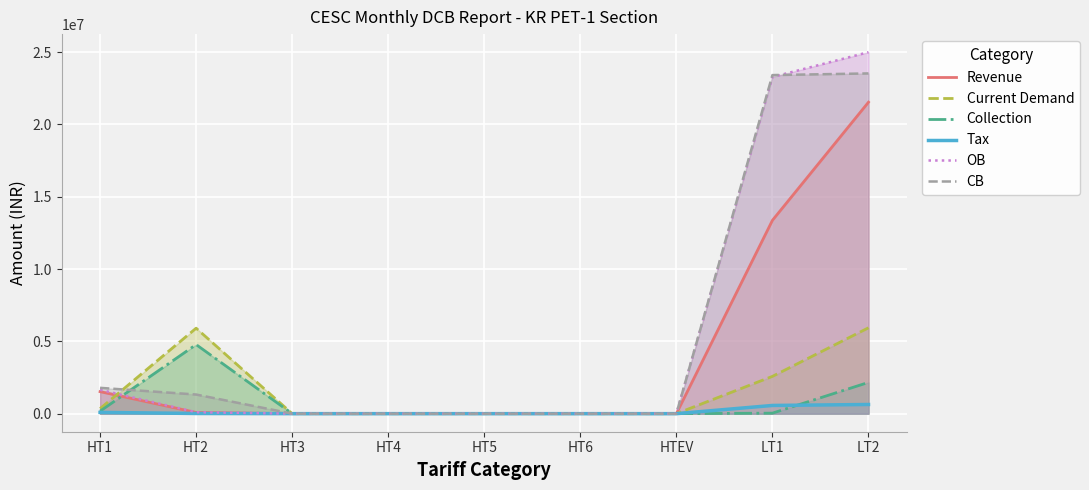

Reading left to right, list all the values displayed in this chart.

Revenue: HT1=1521250.4	HT2=80545.1	HT3=0.0	HT4=0.0	HT5=0.2	HT6=0.0	HTEV=0.0	LT1=13368485.9	LT2=21536018.3
Current Demand: HT1=348060.0	HT2=5909957.4	HT3=0.0	HT4=0.0	HT5=0.0	HT6=0.0	HTEV=0.0	LT1=2578404.5	LT2=5936613.1
Collection: HT1=171887.1	HT2=4776010.9	HT3=0.0	HT4=0.0	HT5=0.0	HT6=0.0	HTEV=0.0	LT1=34193.0	LT2=2160260.5
Tax: HT1=86974.8	HT2=11136.7	HT3=0.0	HT4=0.0	HT5=0.0	HT6=0.0	HTEV=0.0	LT1=566805.5	LT2=633207.1
OB: HT1=1652132.0	HT2=100521.0	HT3=0.0	HT4=0.0	HT5=0.2	HT6=0.0	HTEV=0.0	LT1=23274373.3	LT2=24993440.2
CB: HT1=1784595.0	HT2=1321971.0	HT3=0.0	HT4=0.0	HT5=0.2	HT6=0.0	HTEV=0.0	LT1=23409803.3	LT2=23524917.2